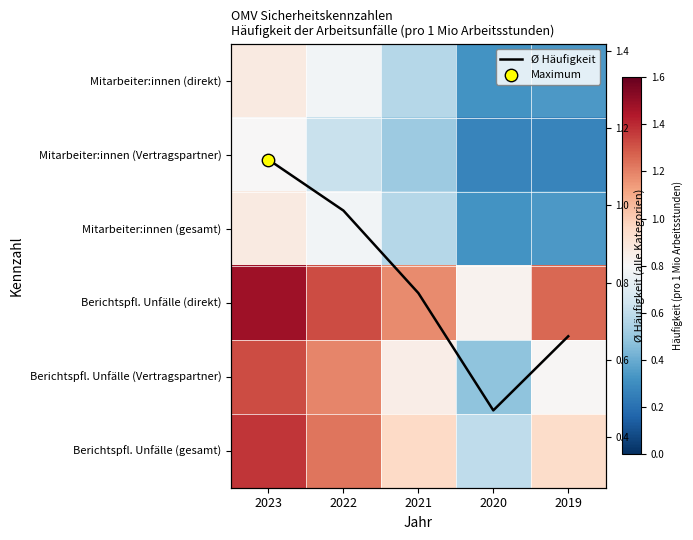

At how many categories does at least one series exceed 0?

5